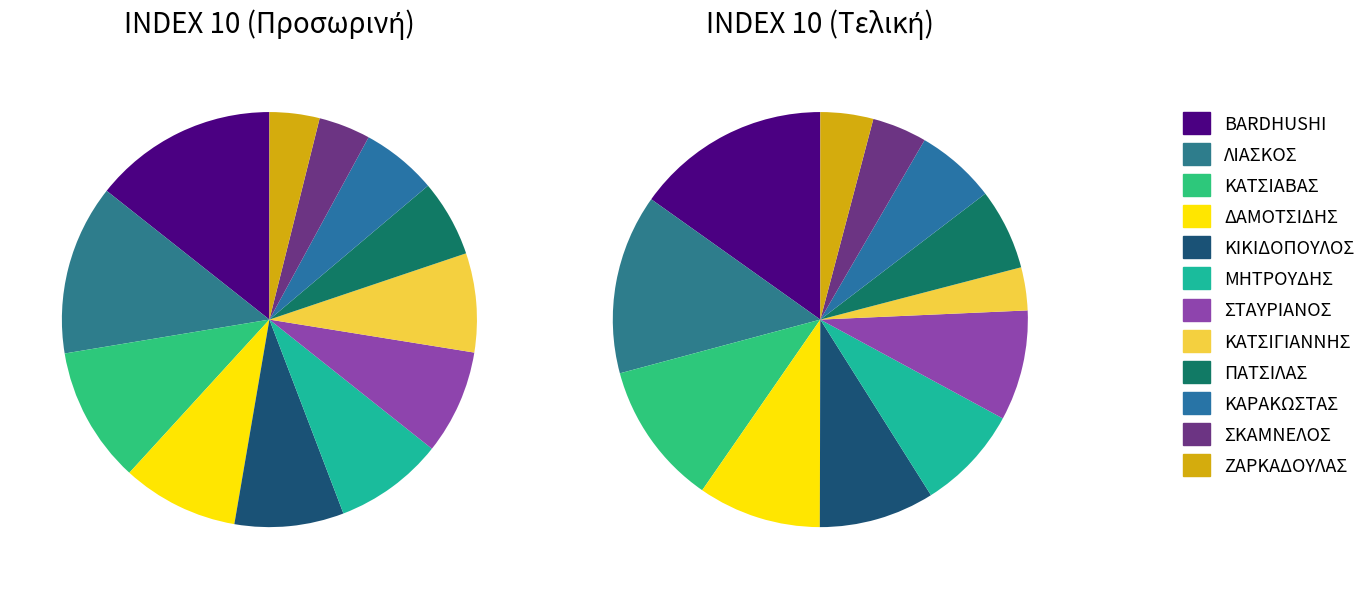

How many slices are in this pie chart?

12